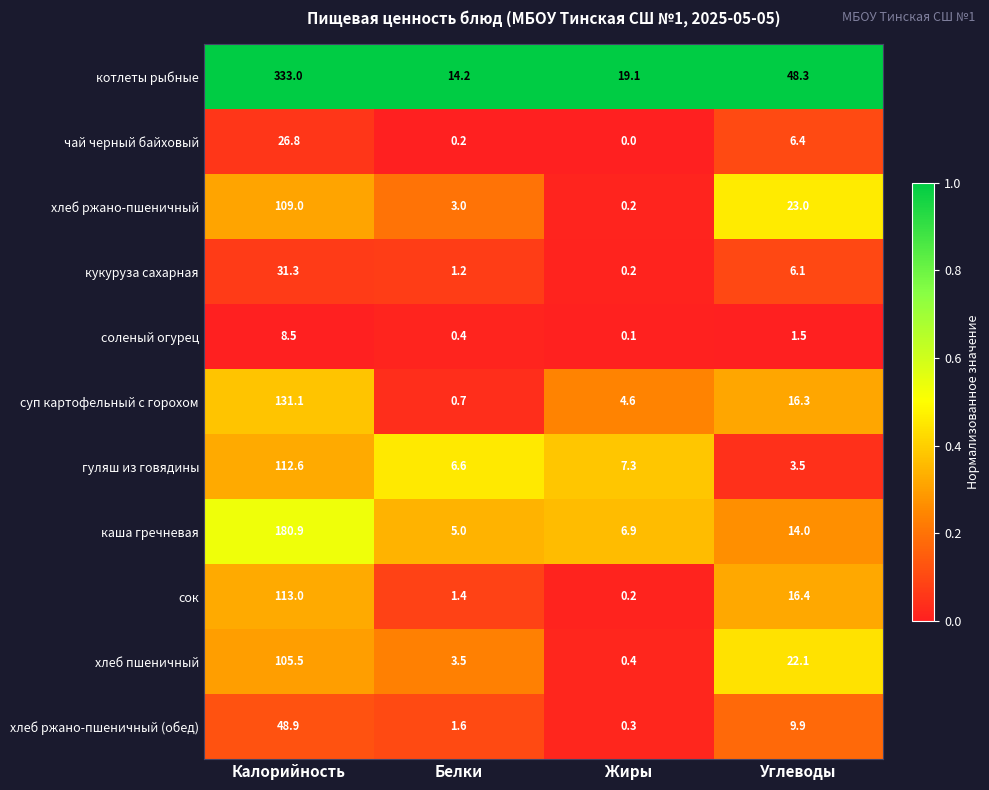

The value of хлеб ржано-пшеничный at Жиры is 0.2. True or false?

True